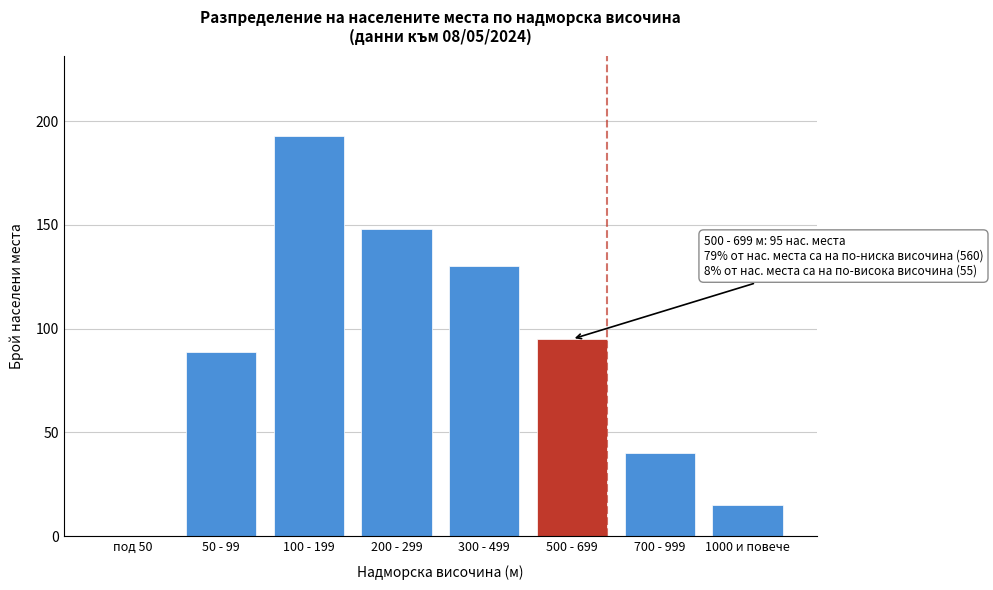

Reading right to left, transcribe all the data shown in this chart.

1000 и повече=15	700 - 999=40	500 - 699=95	300 - 499=130	200 - 299=148	100 - 199=193	50 - 99=89	под 50=0